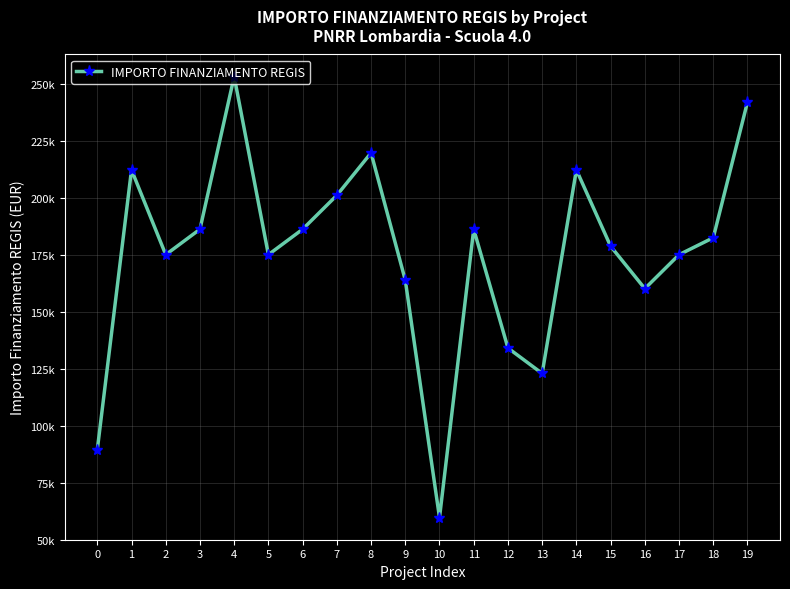

Which category has the highest value across all series?

4